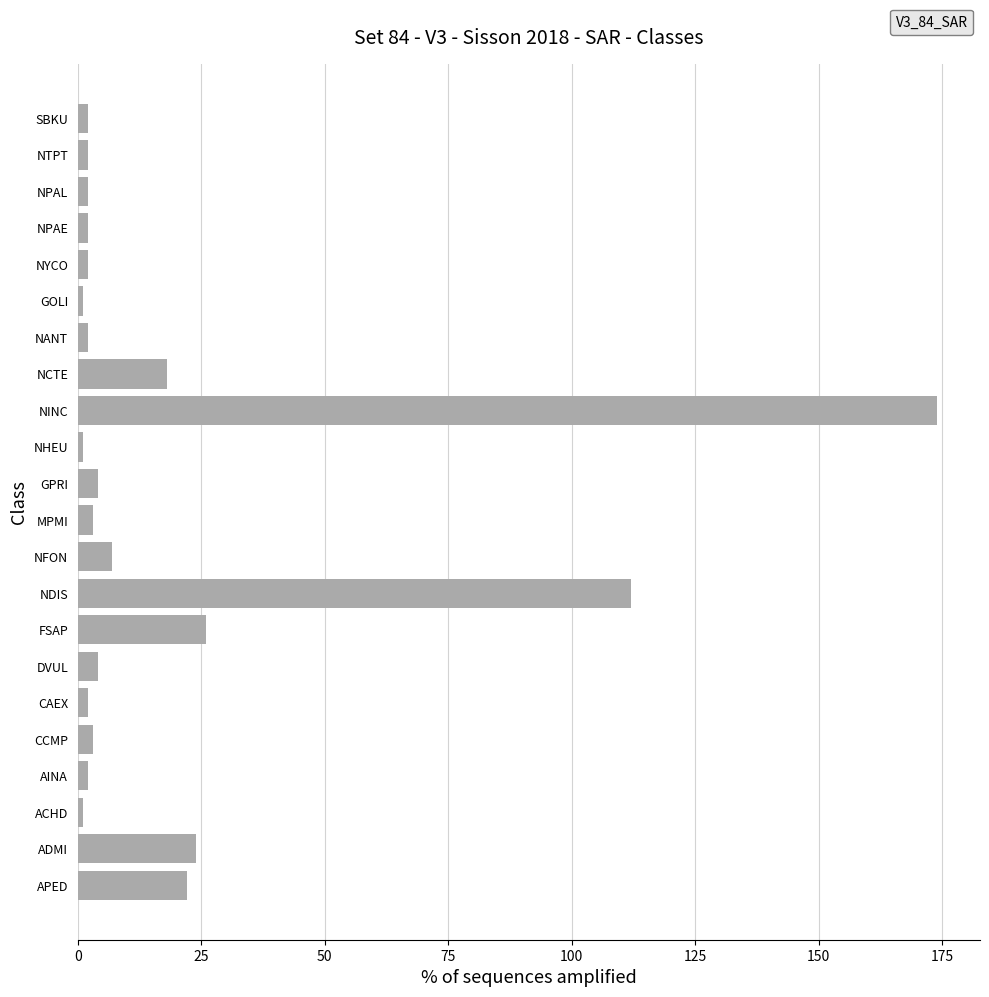

Is it true that the value at NDIS is 112?

True